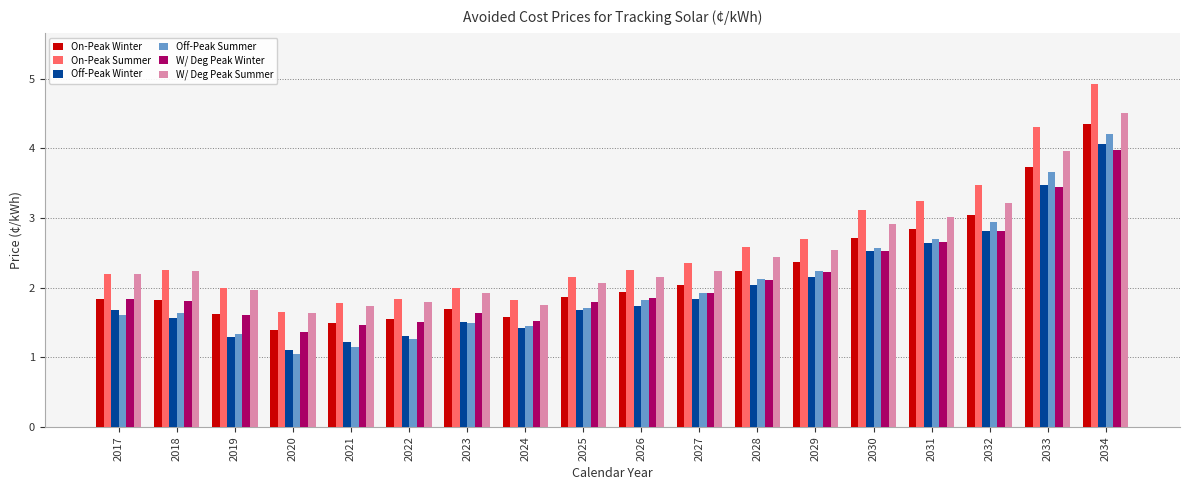

What is the value of the W/ Deg Peak Winter bar at the 8th from the left?

1.5